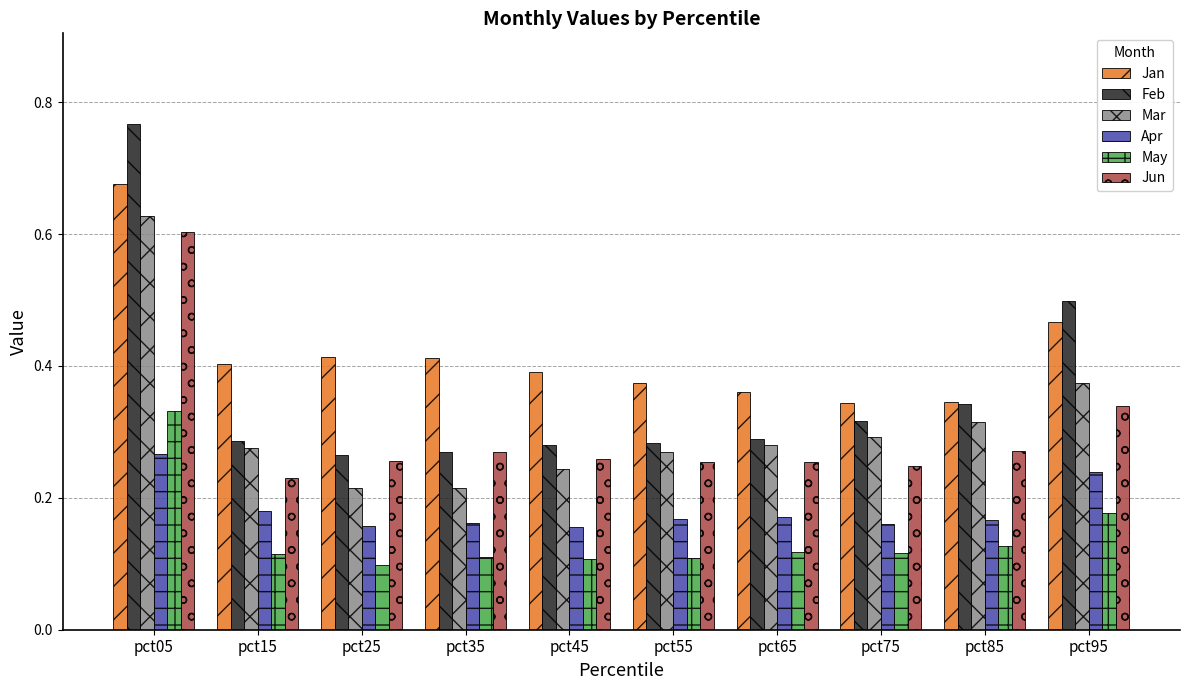

Count the Mar values in the range 0 to 1.

10